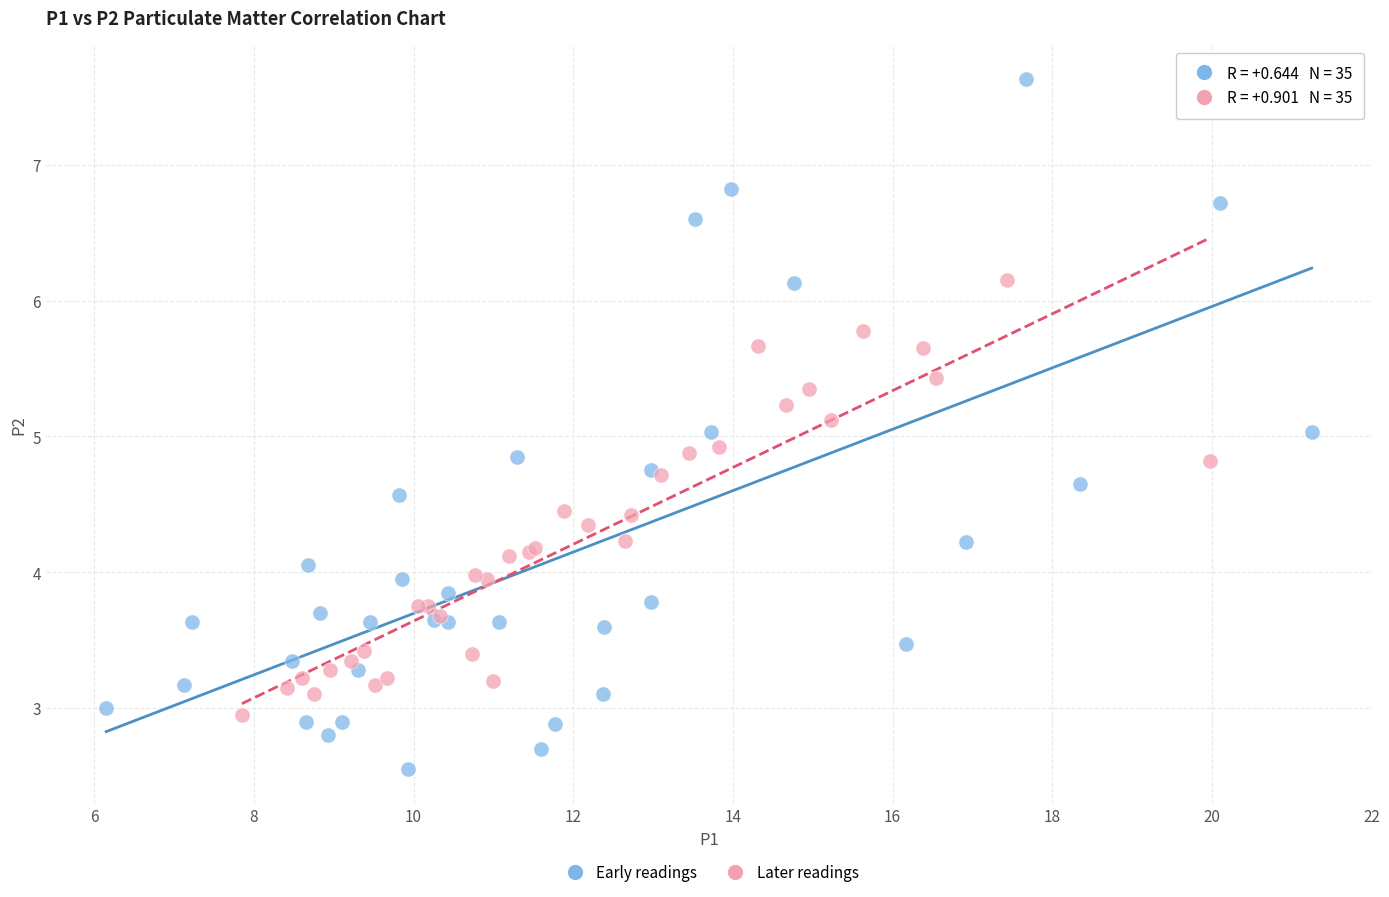

Which series reaches the maximum Y coordinate?

Early readings